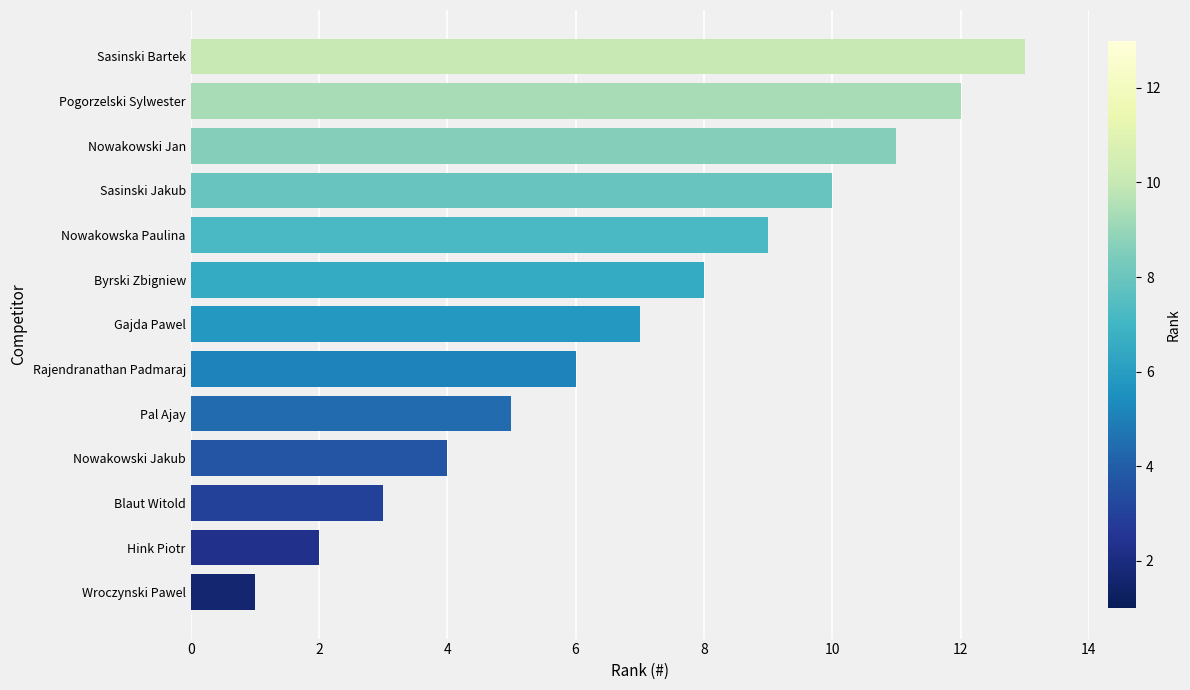

The chart shows a value of 9 at Nowakowska Paulina. True or false?

True